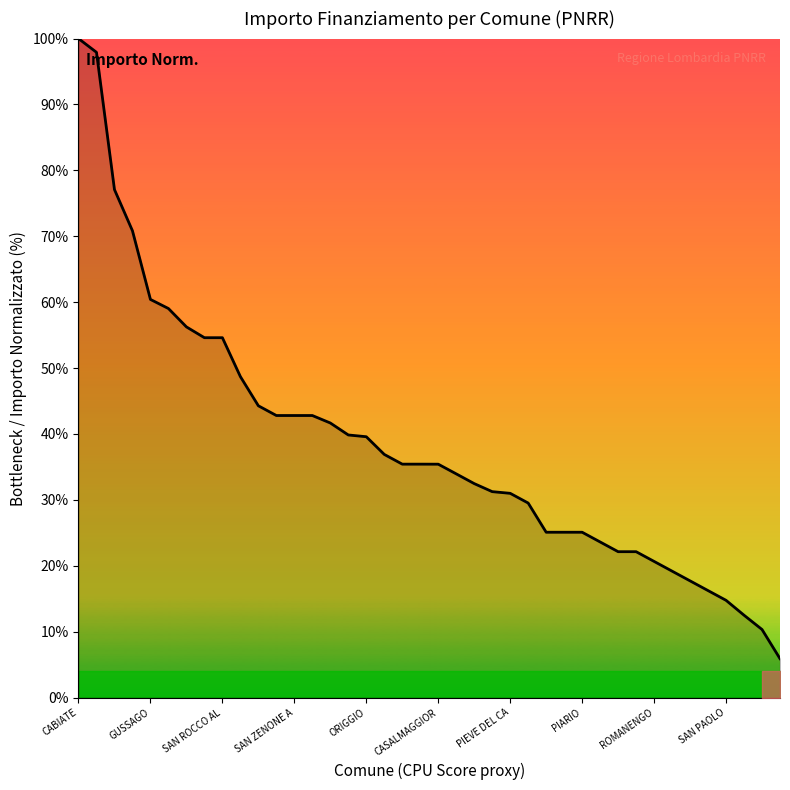

True or false: the data shows 60.4 at GUSSAGO.

True